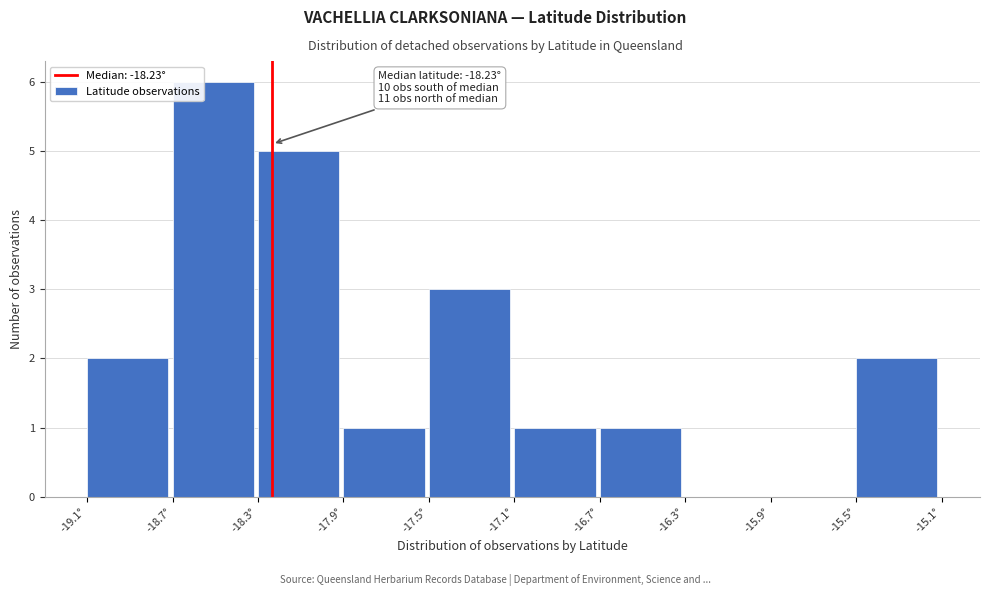

Which range on the x-axis has the tallest bar?

-18.70 to -18.30